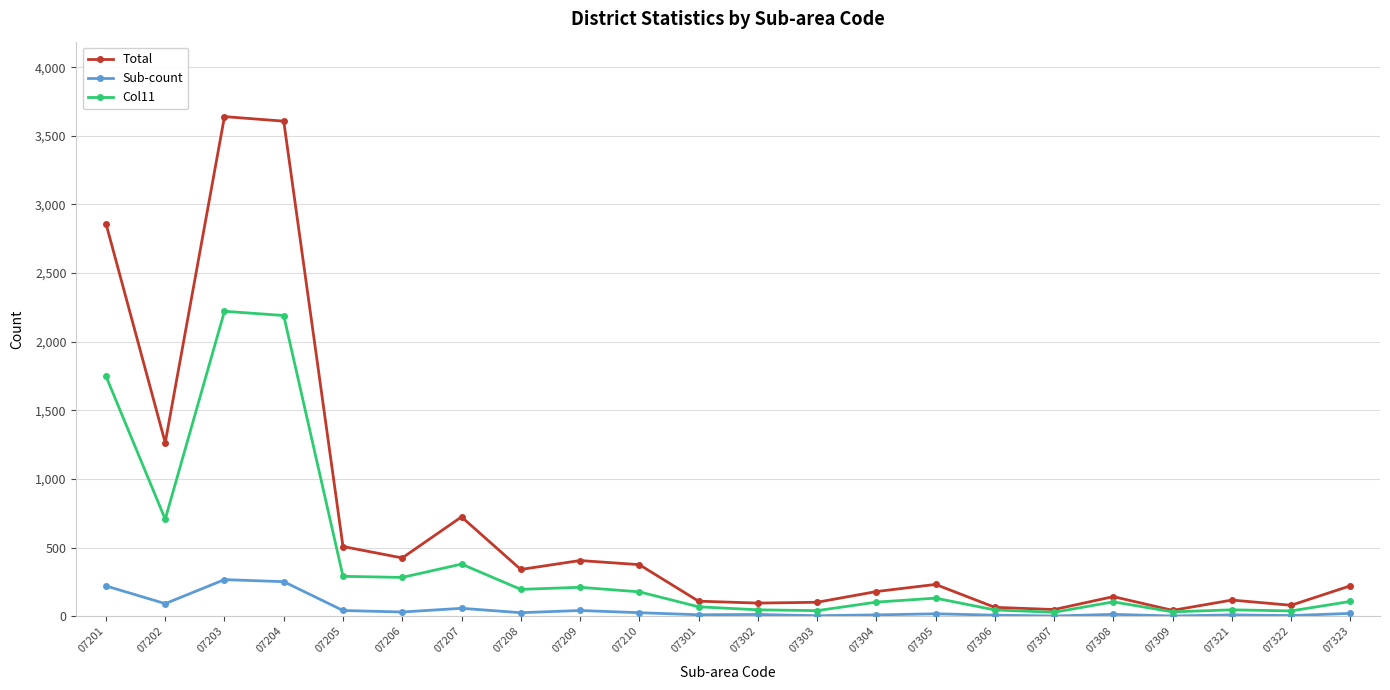

What is the average value of the Col11 series?

418